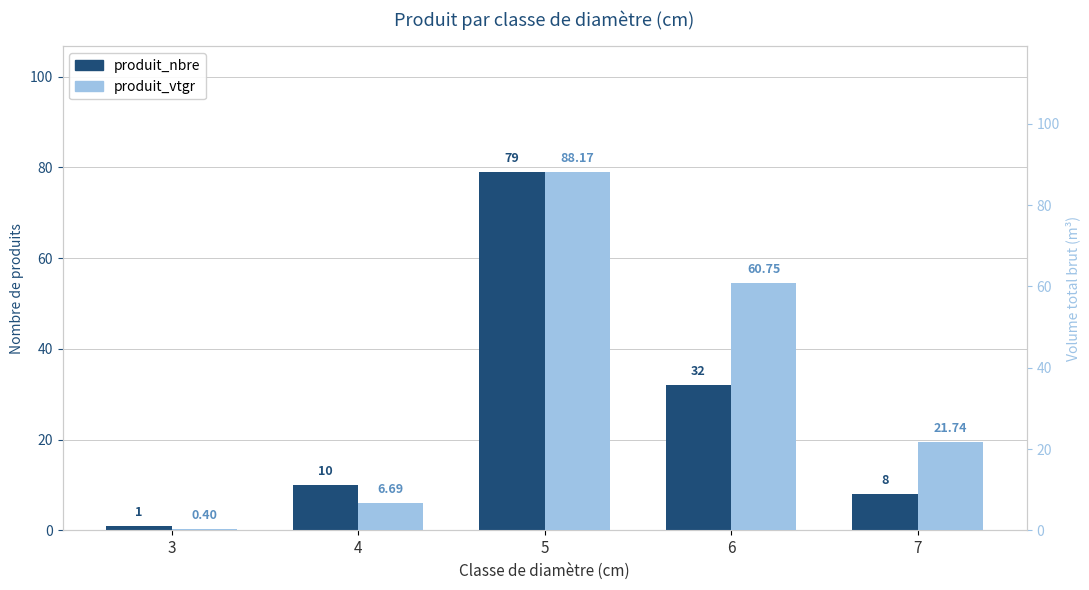

What is the difference between the maximum and second lowest values in the produit_vtgr series?

81.5